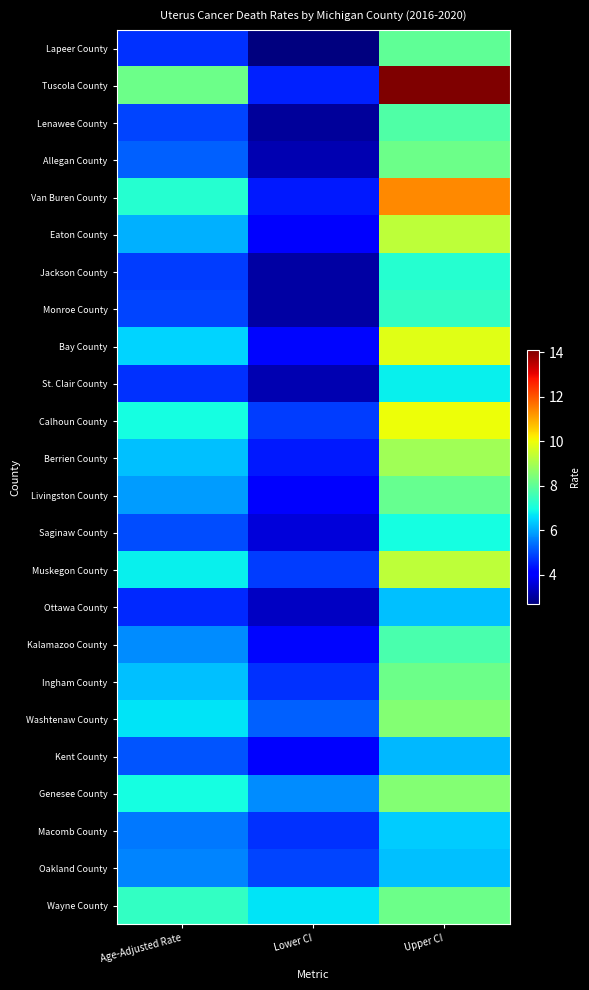

Which series has the largest range (max minus min)?

Tuscola County